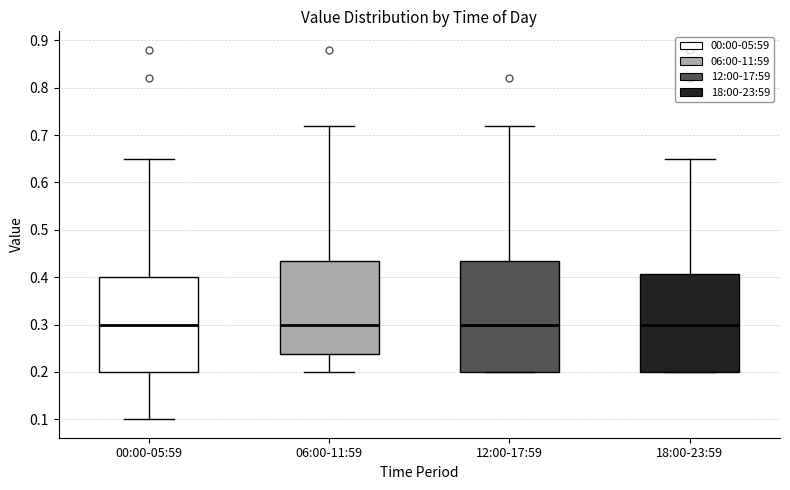

Comparing the boxes themselves (not the whiskers), which one is the tallest?

12:00-17:59